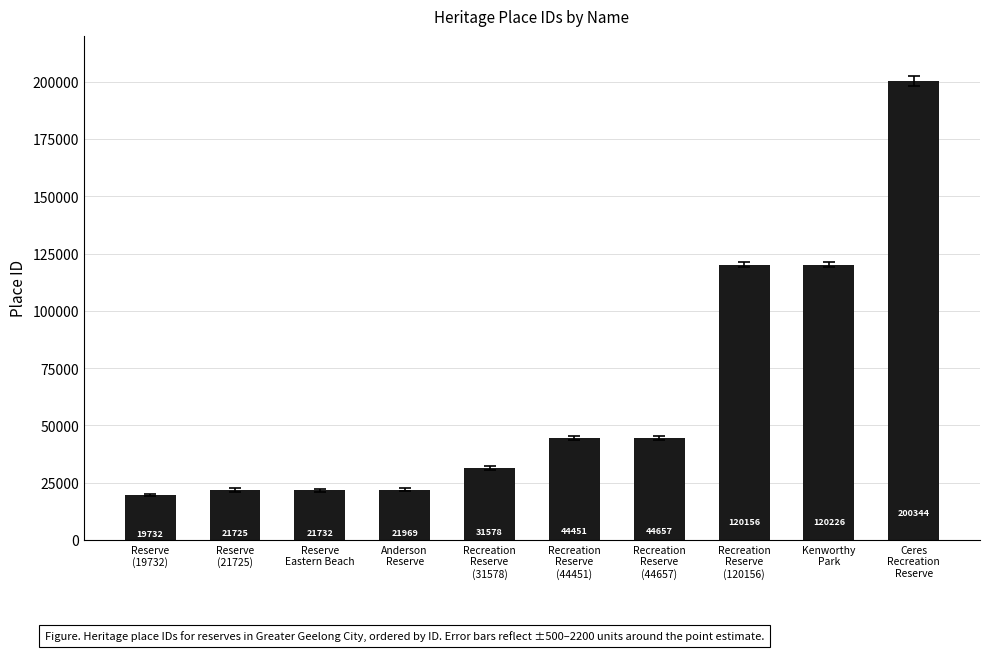

What is the sum of the values at Recreation
Reserve
(120156) and Recreation
Reserve
(31578)?

151734